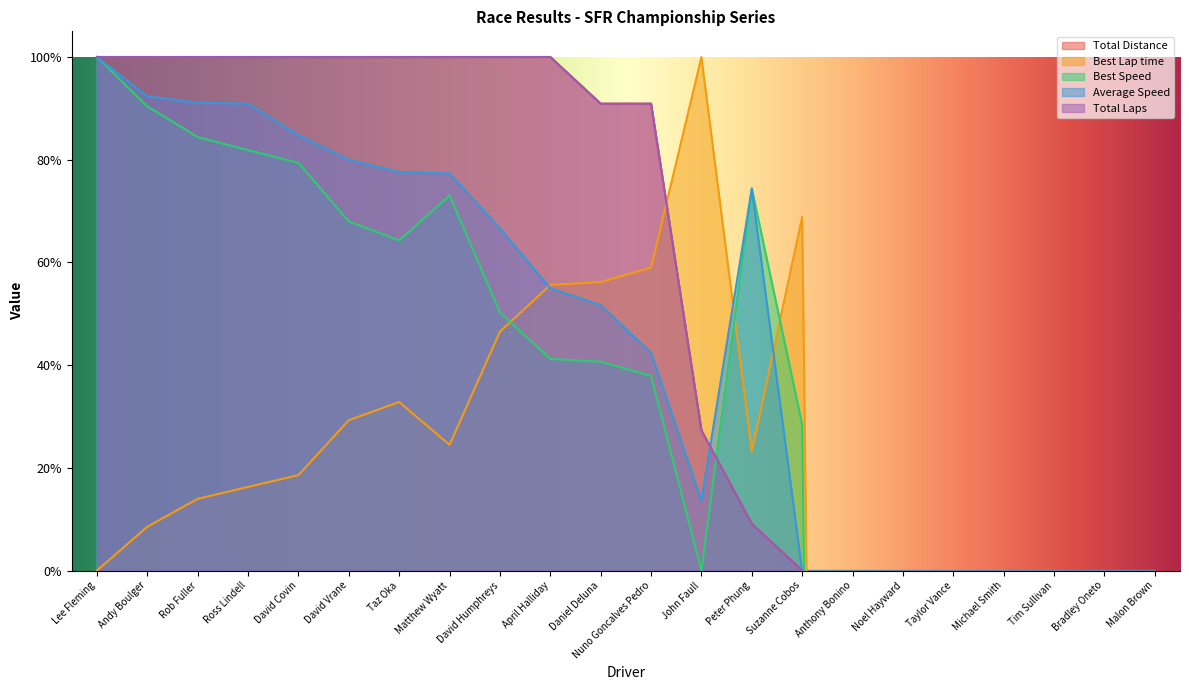

What is the label of the 22nd point from the left?

Malon Brown